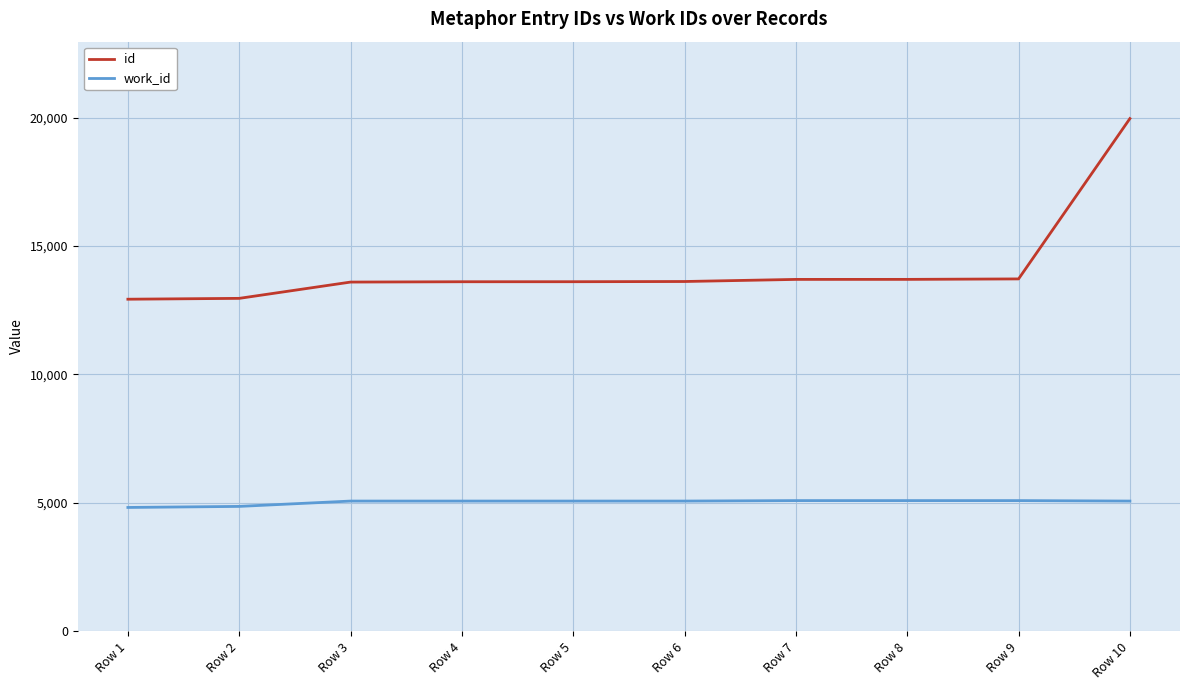

At how many categories does at least one series exceed 15010?

1